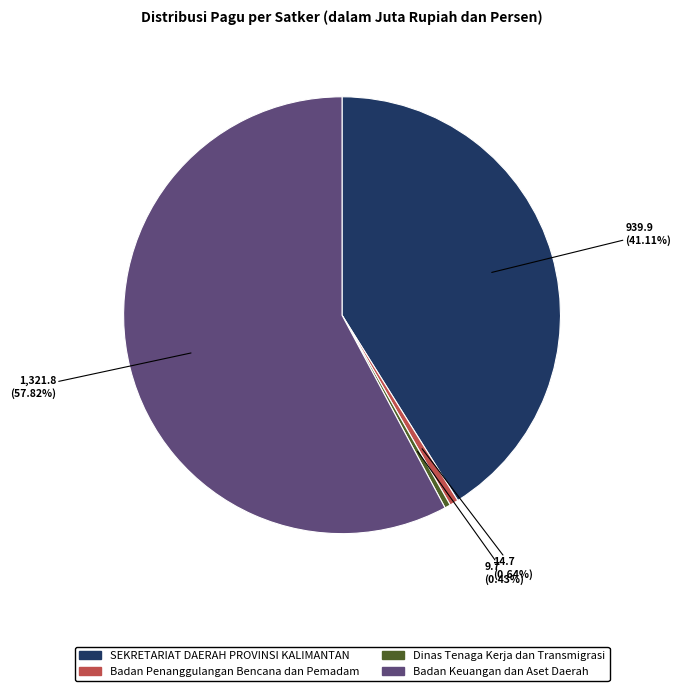

Is the sum of SEKRETARIAT DAERAH PROVINSI KALIMANTAN and Badan Keuangan dan Aset Daerah greater than half?

Yes